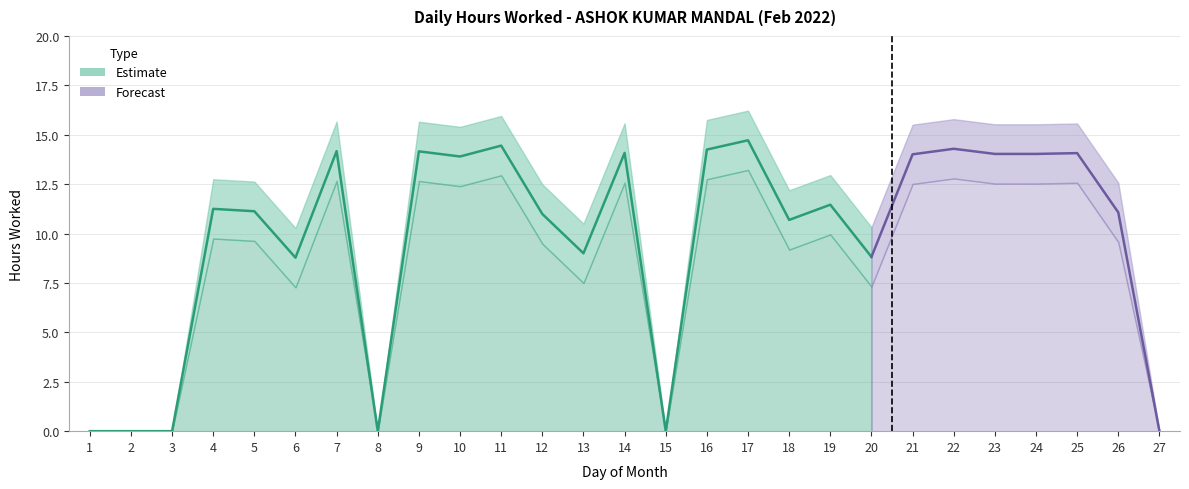

Where is the data nearest to the value 7?

6